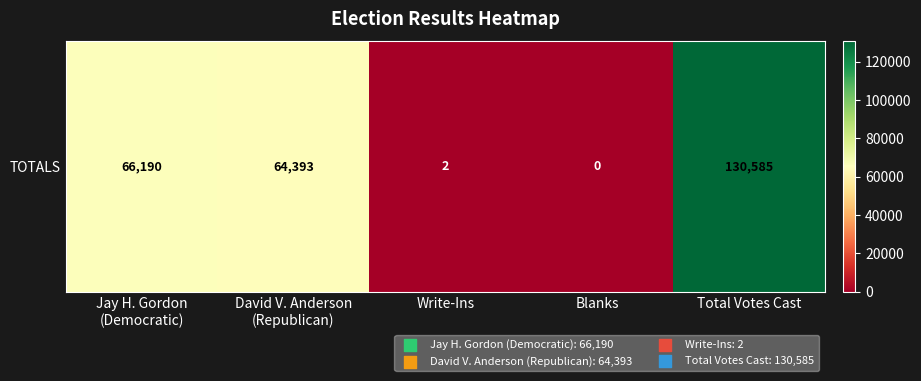

Count the number of data series in this chart.

1